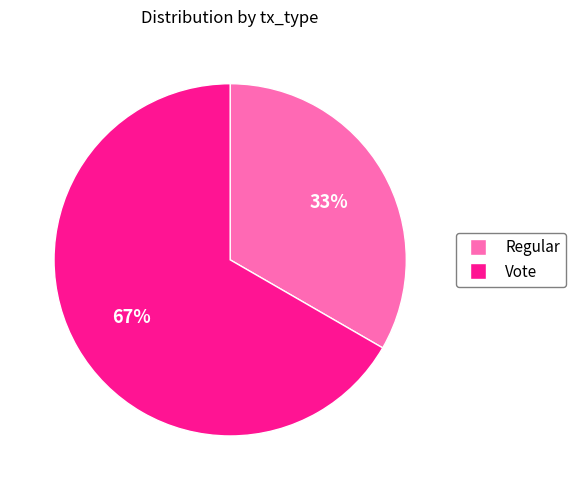

To the nearest percent, what portion does Regular represent?

33%